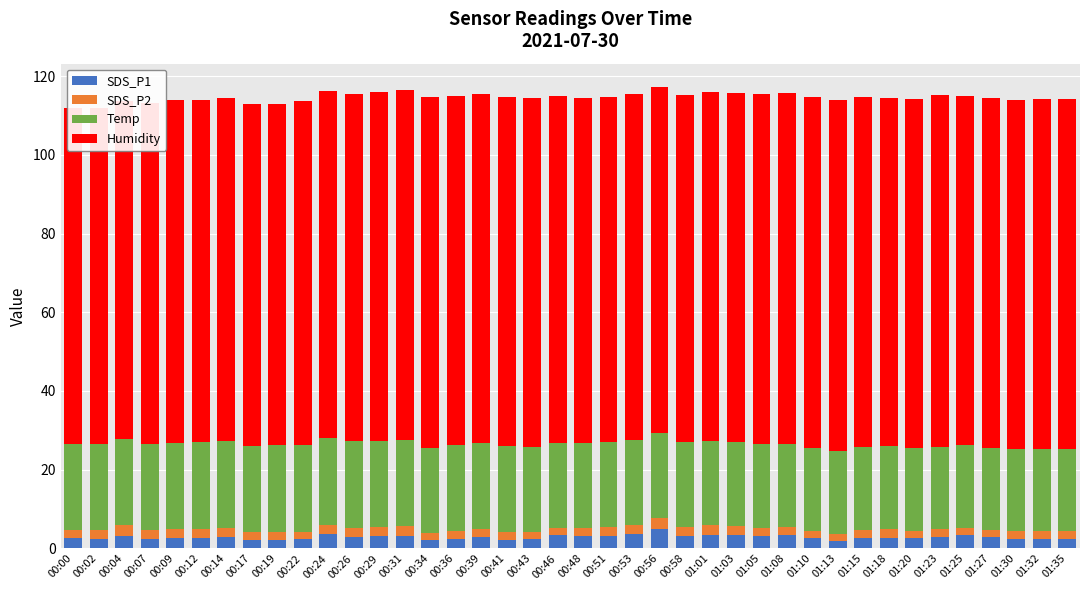

Reading left to right, extract all data points from this chart.

SDS_P1: 2.5	2.4	3.2	2.4	2.6	2.7	3.0	2.2	2.2	2.3	3.6	3.0	3.1	3.2	2.0	2.3	3.0	2.2	2.4	3.3	3.1	3.2	3.6	4.9	3.1	3.4	3.5	3.1	3.4	2.5	2.0	2.7	2.7	2.5	2.8	3.5	2.9	2.3	2.3	2.4
SDS_P2: 2.0	2.2	2.6	2.2	2.2	2.3	2.3	1.9	2.0	2.0	2.5	2.3	2.2	2.5	1.8	2.0	1.9	2.0	1.8	1.9	2.0	2.3	2.4	2.8	2.5	2.6	2.3	2.1	2.1	2.0	1.8	2.0	2.2	2.0	2.0	1.8	1.8	2.1	2.1	2.0
Temp: 22.0	22.0	22.0	22.0	22.0	22.0	22.0	21.9	21.9	21.9	22.0	21.9	21.9	21.9	21.8	21.8	21.8	21.7	21.7	21.6	21.6	21.6	21.5	21.5	21.5	21.4	21.3	21.2	21.1	21.0	21.0	21.0	21.0	21.0	21.0	20.9	20.9	20.8	20.8	20.8
Humidity: 85.3	85.4	85.9	86.6	87.1	87.0	87.2	86.9	86.9	87.6	88.2	88.4	88.9	89.0	89.2	88.7	88.9	88.8	88.5	88.1	87.7	87.6	88.0	88.1	88.3	88.5	88.6	89.1	89.1	89.2	89.3	89.0	88.7	88.8	89.3	88.8	88.9	88.7	88.9	89.0